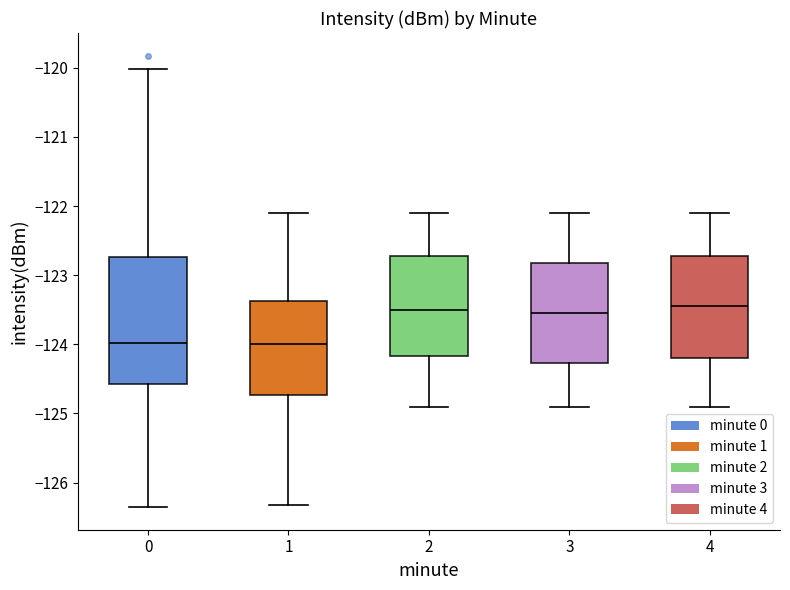

Reading left to right, read every box against the y-axis: the position of its median line, the range the box covers, and the ends of its whiskers. The values are not printed on the chart, so give them approximately, as read against the axis.

0: median -124.0, box -124.6 to -122.7, whiskers -126.4 to -120.0
1: median -124.0, box -124.7 to -123.4, whiskers -126.3 to -122.1
2: median -123.5, box -124.2 to -122.7, whiskers -124.9 to -122.1
3: median -123.5, box -124.3 to -122.8, whiskers -124.9 to -122.1
4: median -123.4, box -124.2 to -122.7, whiskers -124.9 to -122.1